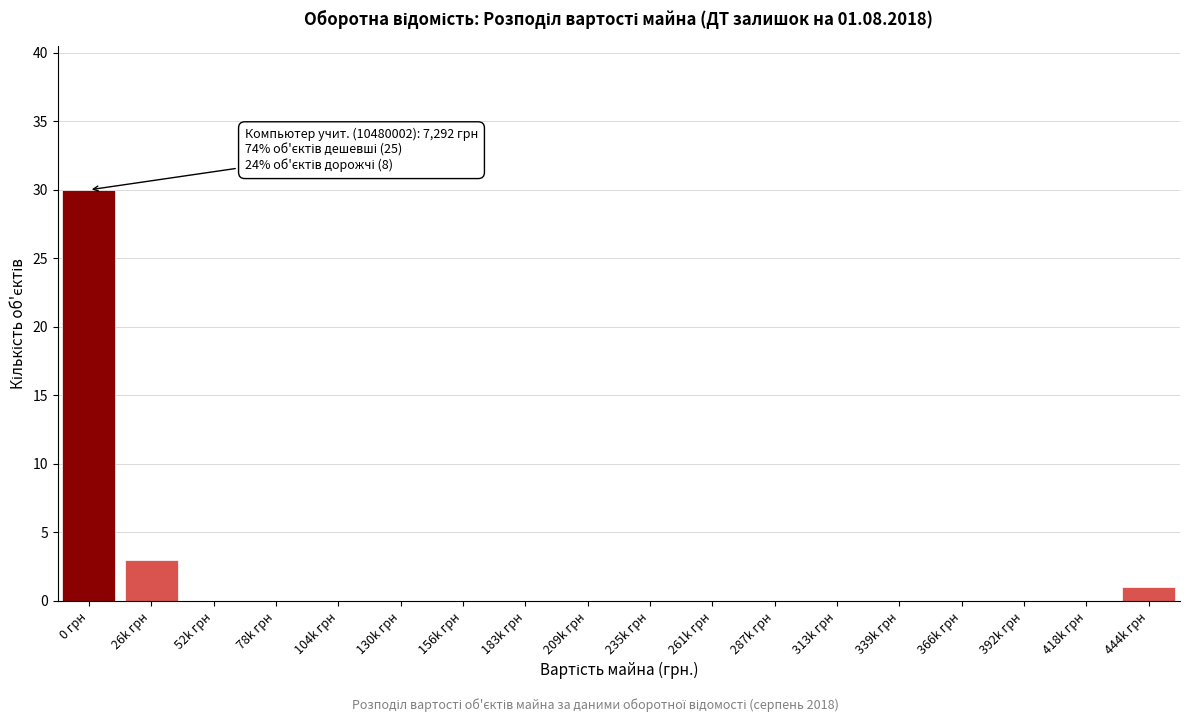

Reading left to right, list all the values displayed in this chart.

0 грн=30	26k грн=3	52k грн=0	78k грн=0	104k грн=0	130k грн=0	156k грн=0	183k грн=0	209k грн=0	235k грн=0	261k грн=0	287k грн=0	313k грн=0	339k грн=0	366k грн=0	392k грн=0	418k грн=0	444k грн=1